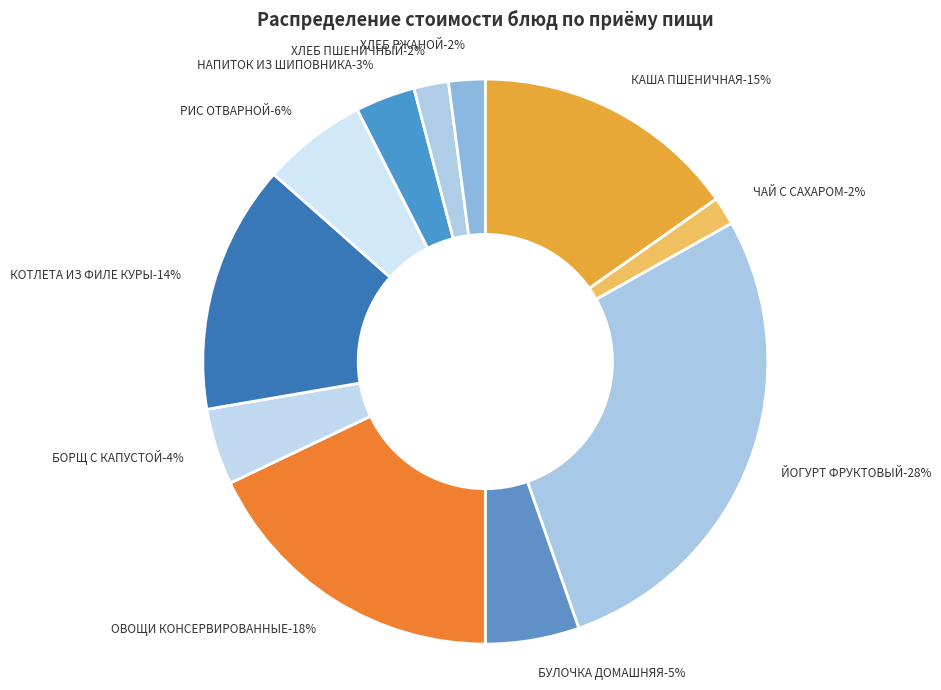

Is it true that КАША ПШЕНИЧНАЯ МОЛОЧНАЯ ЖИДКАЯ is 15% of the pie?

True